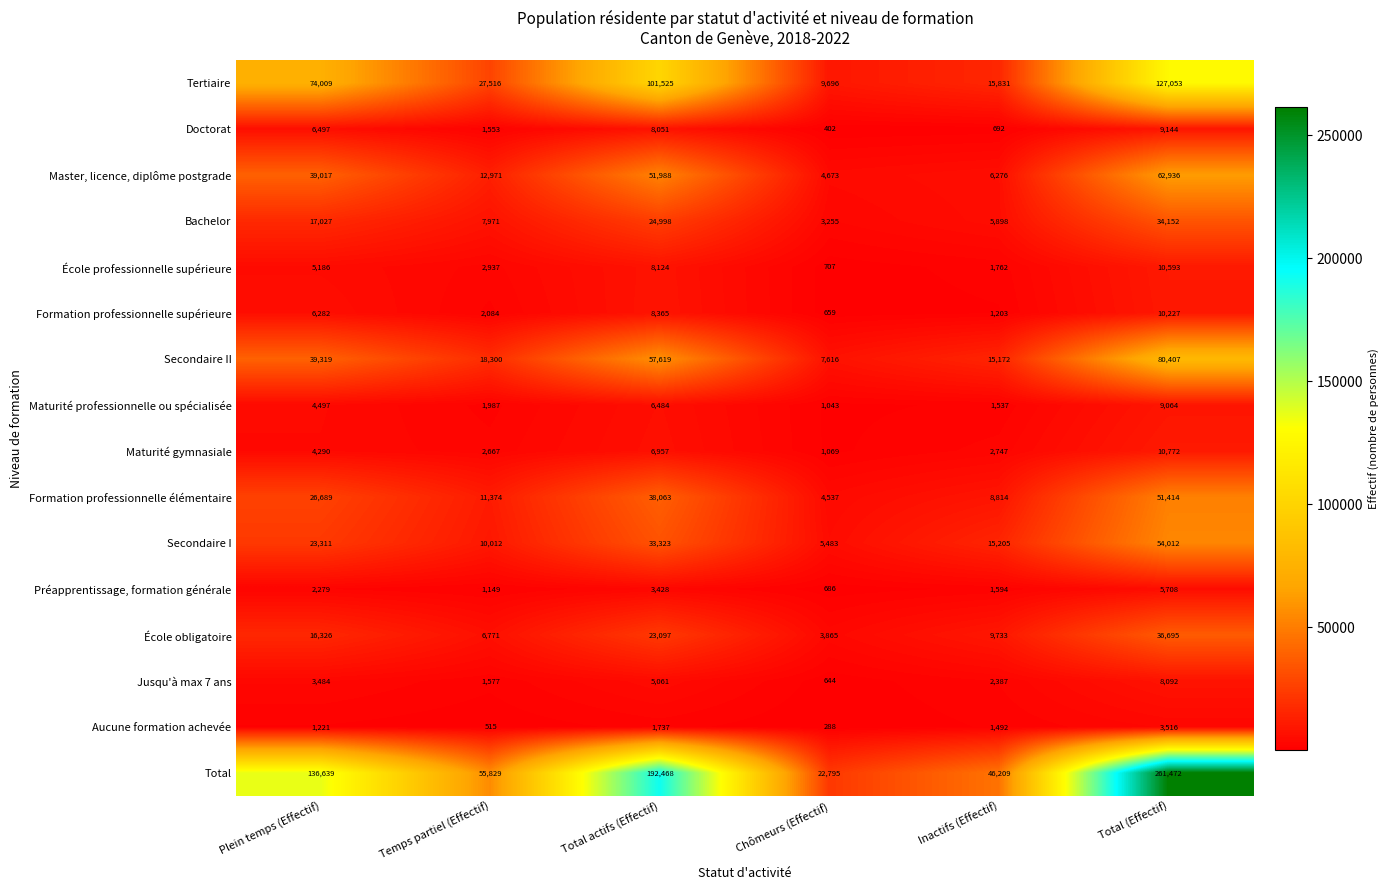

The value of Tertiaire at Total (Effectif) is 191136. True or false?

False